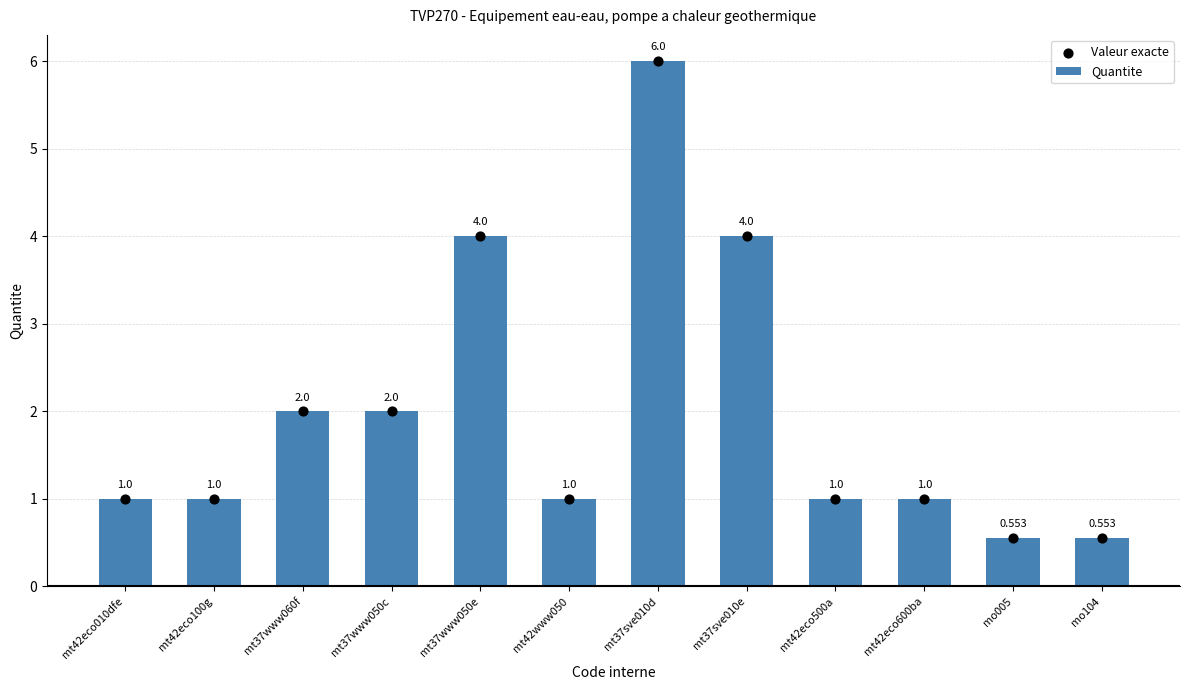

What are all the series names shown in the legend?

Quantite, Valeur exacte